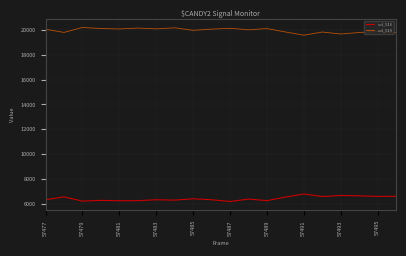

What is the difference between the second highest and minimum values in the col_516 series?

486